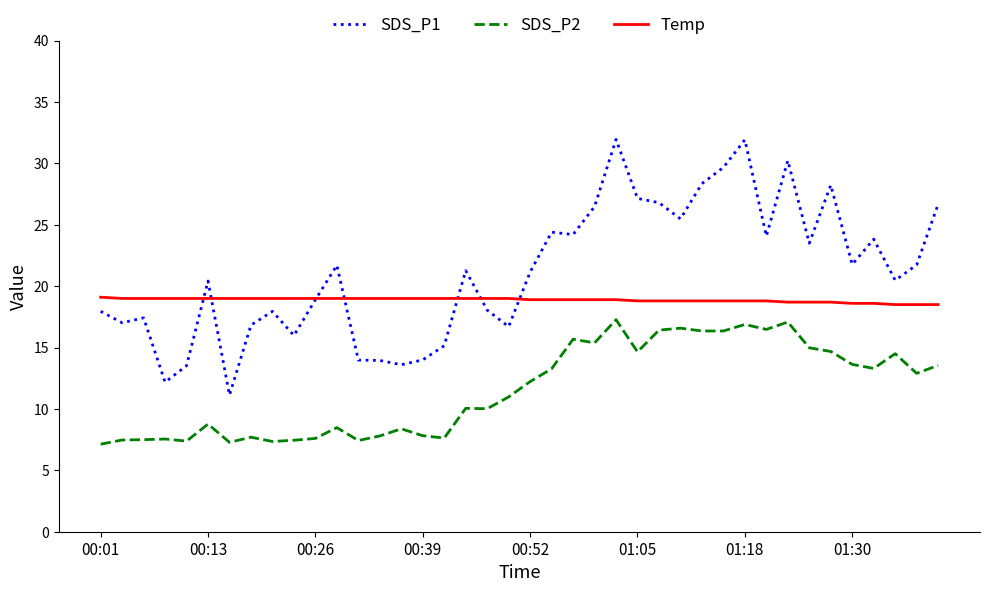

What is the minimum value shown in the chart?

7.1